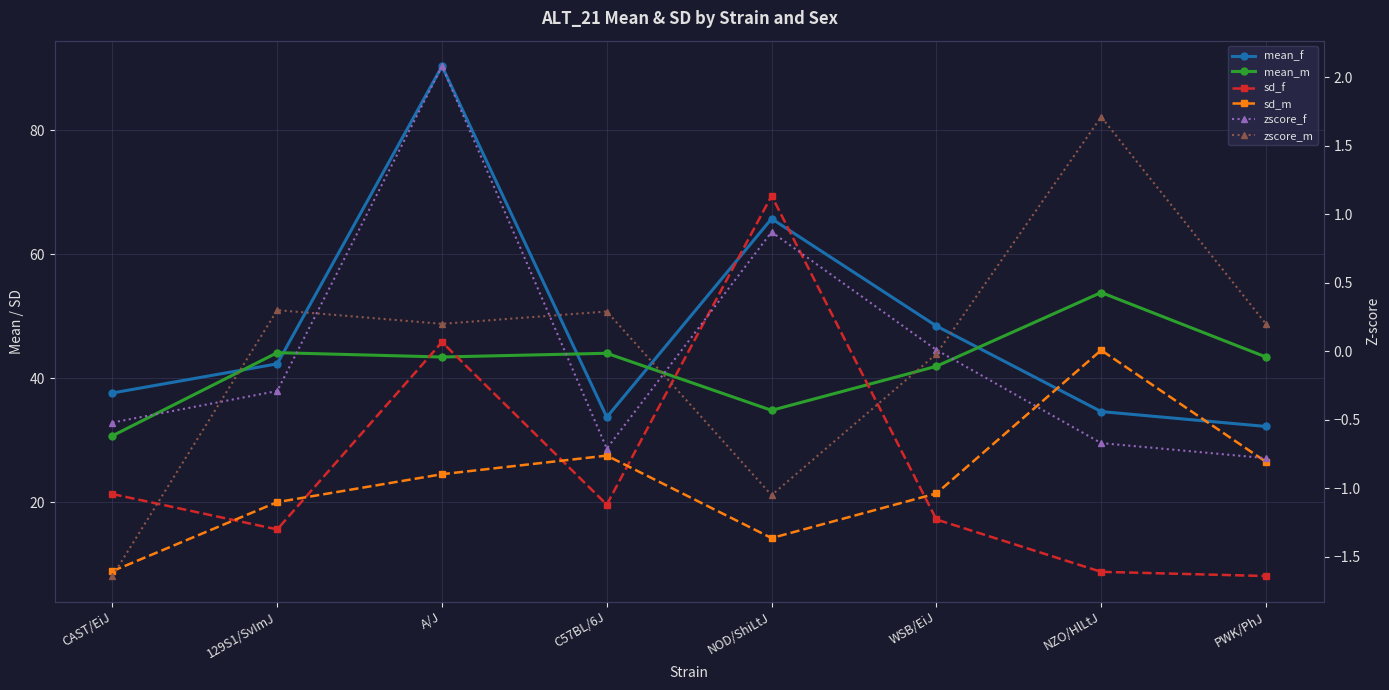

True or false: sd_m and zscore_m intersect in this chart.

False